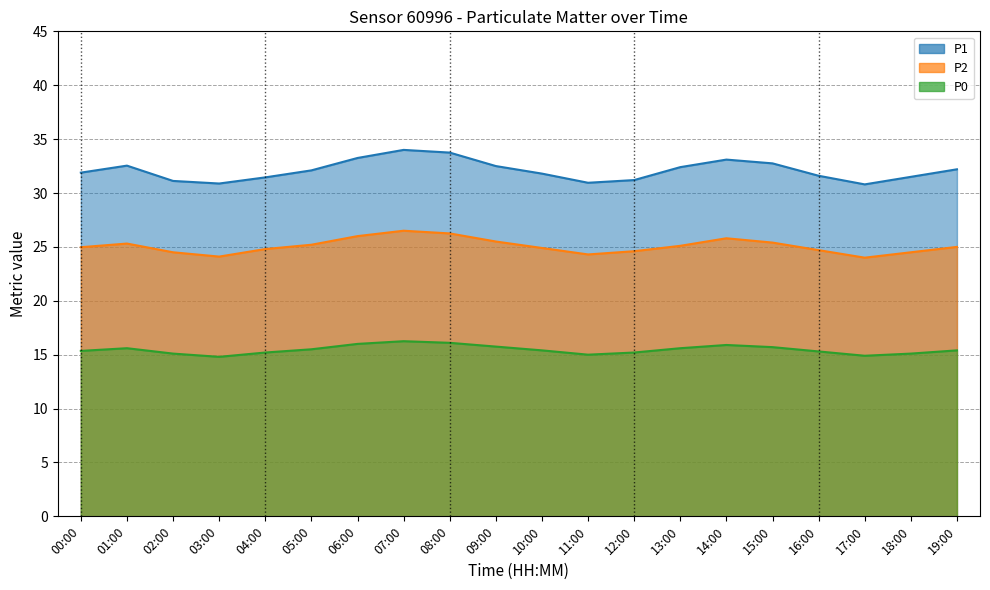

At 00:00, list the series in order from largest to smallest.

P1, P2, P0